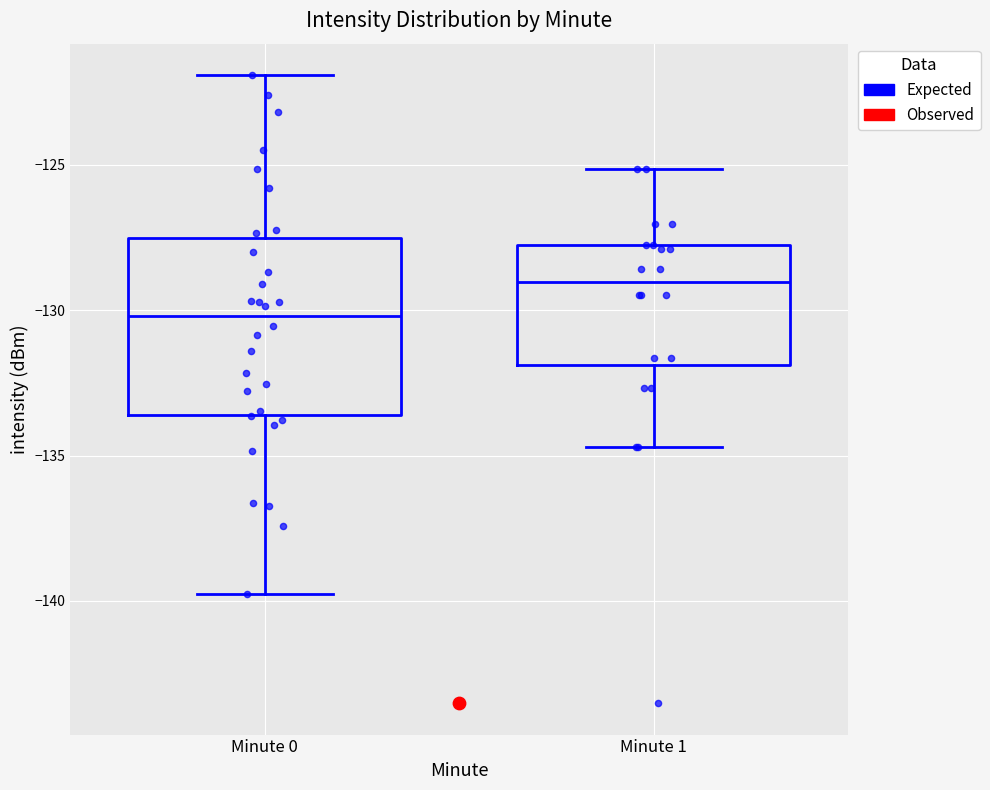

Which box's median line is the lowest?

Minute 0